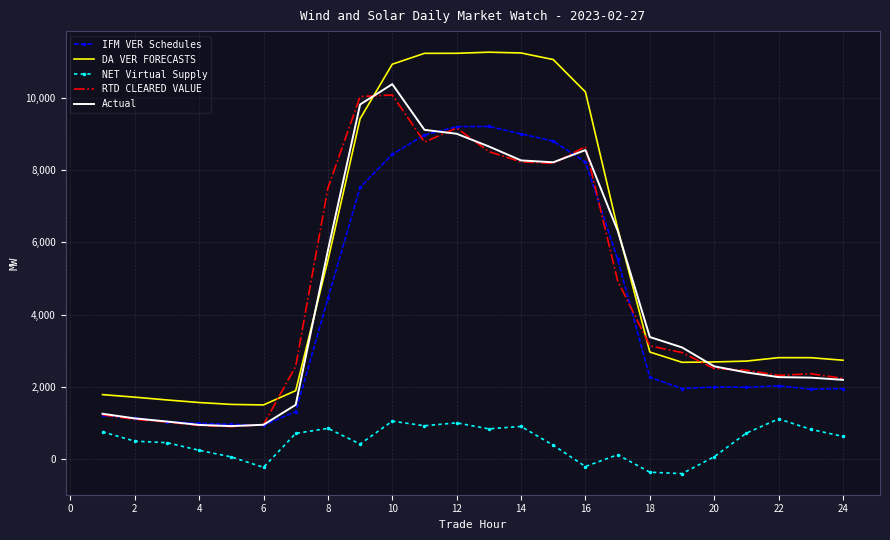

Which series has the widest spread of values?

DA VER FORECASTS